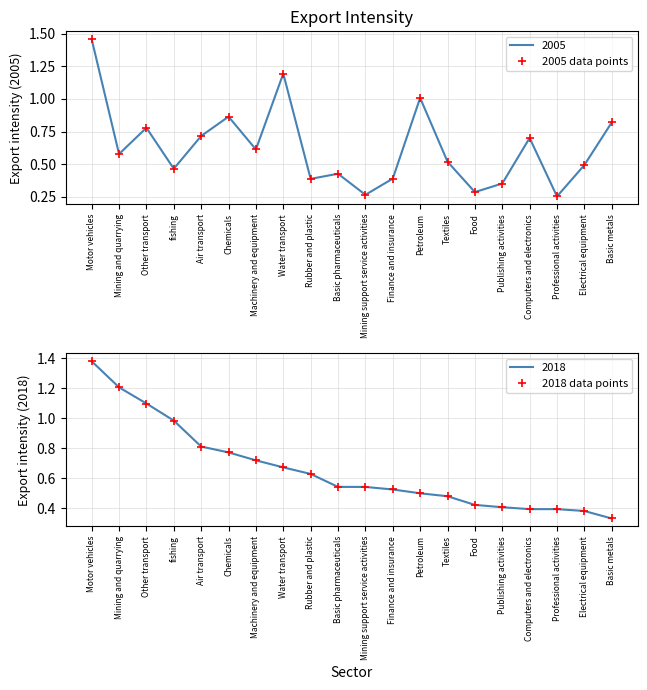

Does the chart have visible grid lines?

Yes